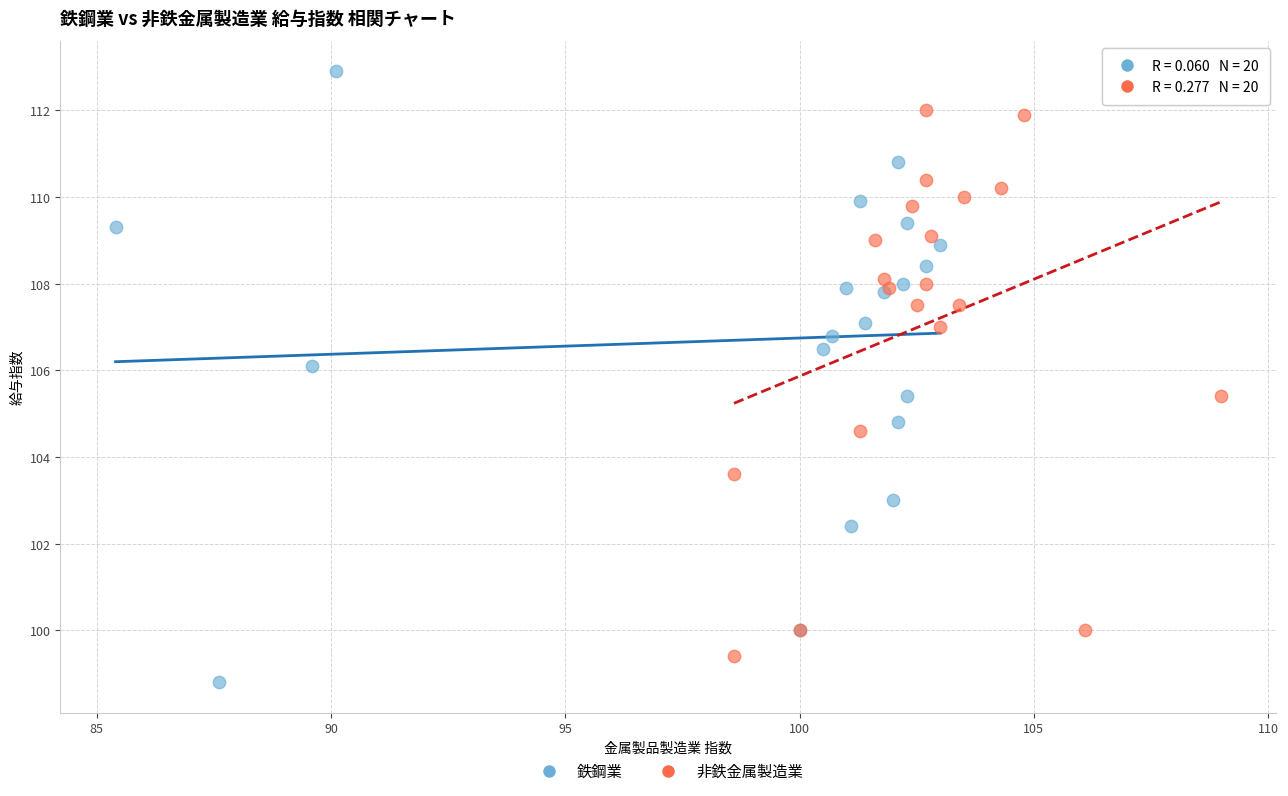

Which series contains the highest Y value?

鉄鋼業